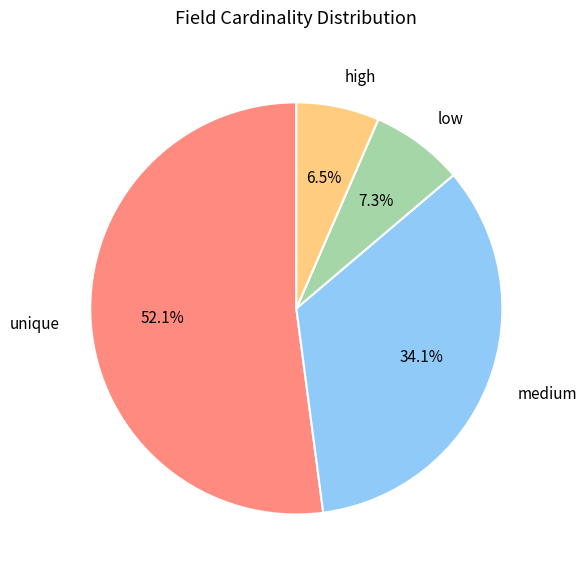

Rank the categories by value from highest to lowest.

unique, medium, low, high